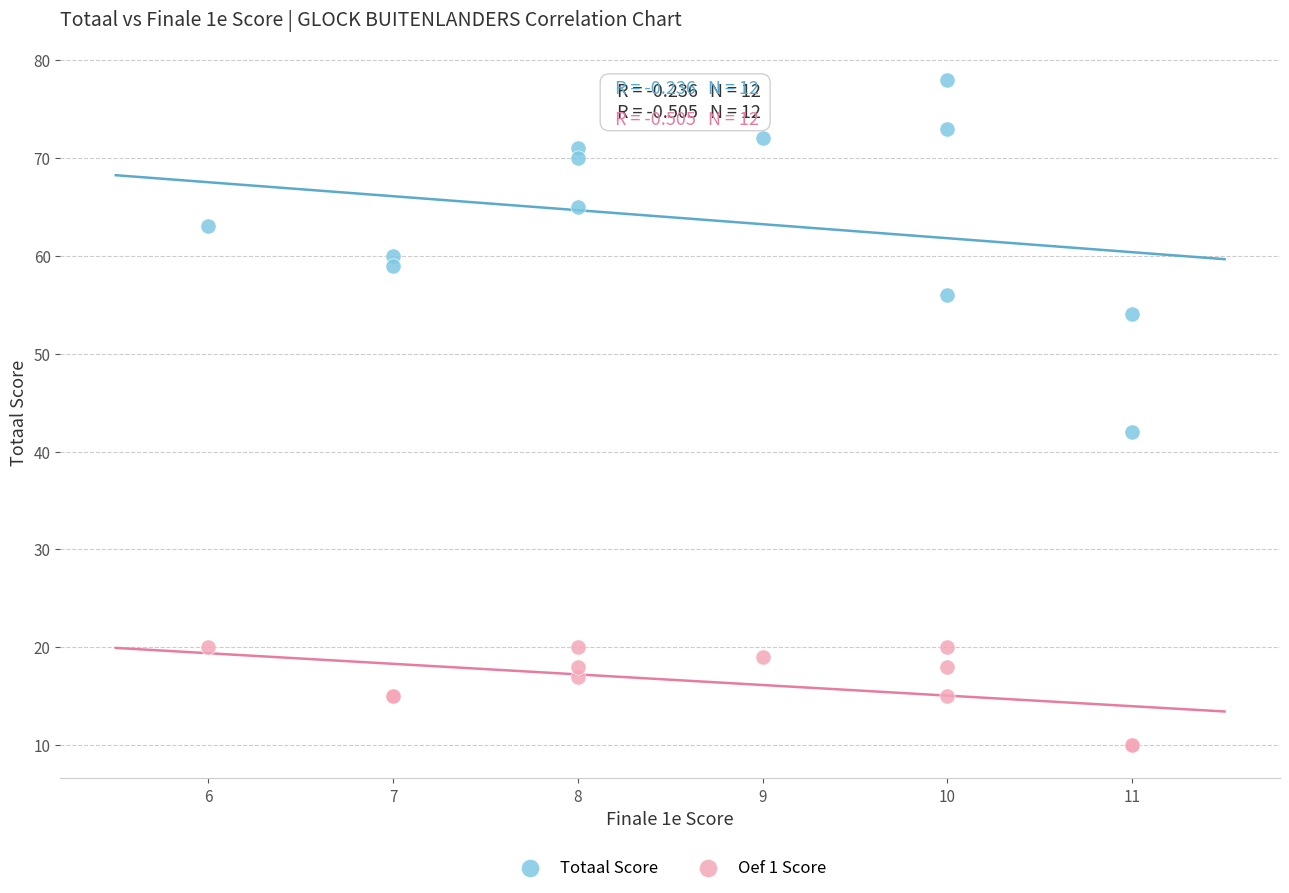

Which series reaches the minimum Y coordinate?

Oef 1 Score